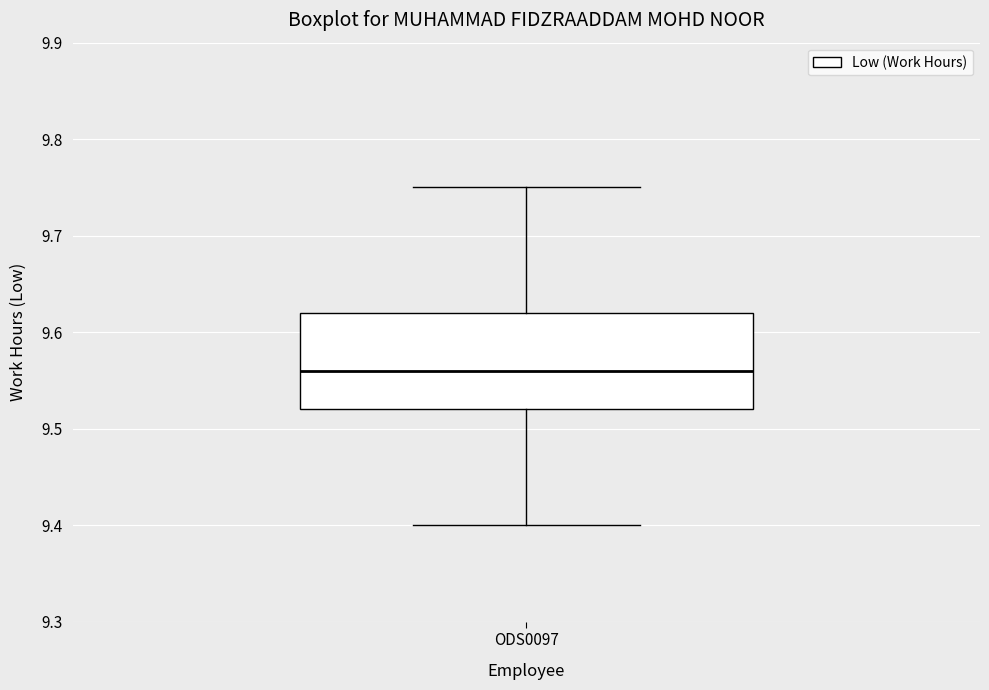

Transcribe this box plot: give where the median line is, the range the box spans, and where the two whiskers end, as read against the y-axis. The values are not printed on the chart, so give them approximately, as read against the axis.

median 9.56, box 9.52 to 9.62, whiskers 9.40 to 9.75